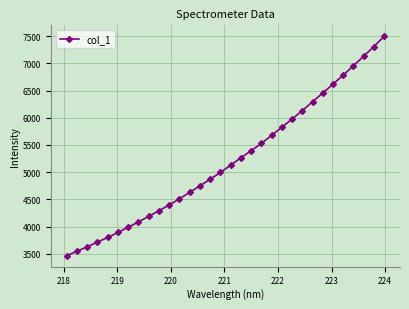

True or false: there are more than 0 points higher than both neighbors.

False